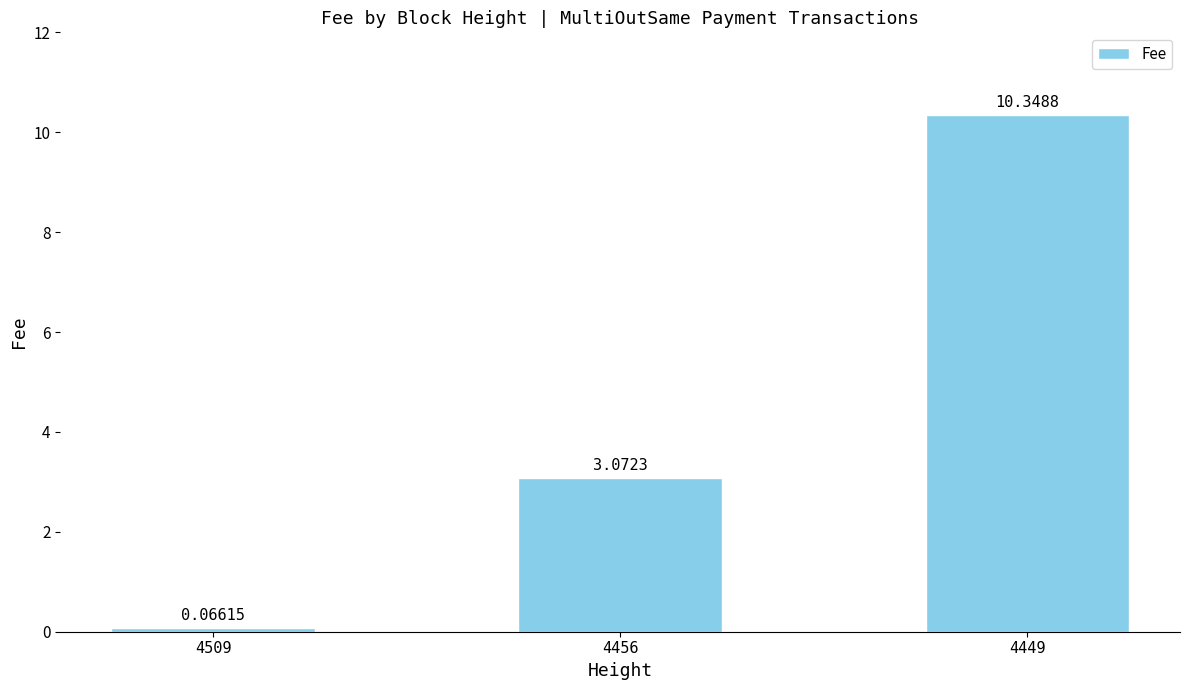

Are the bars horizontal?

No